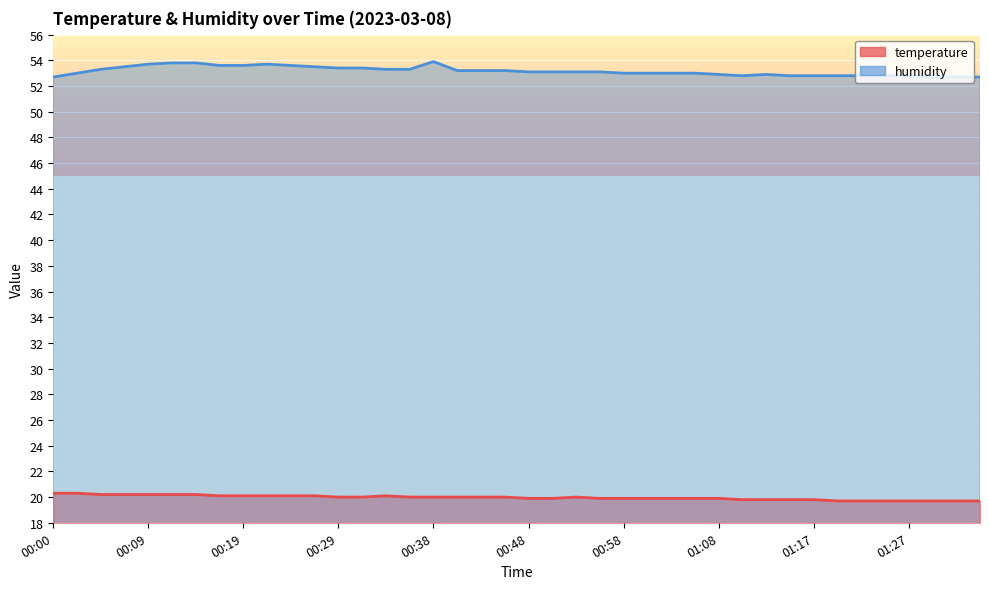

What is the label of the 28th point from the right?

00:29